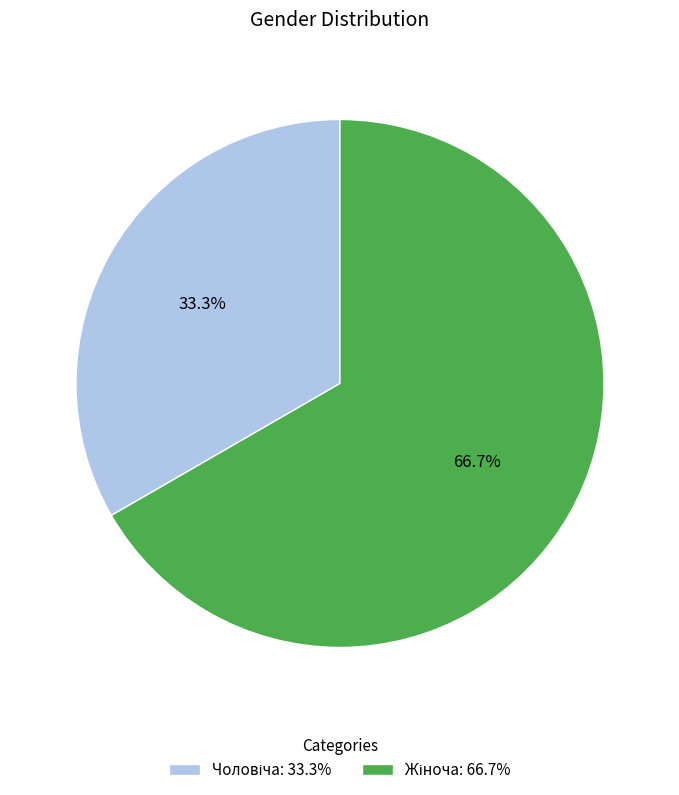

Is there a majority slice in this chart?

Yes